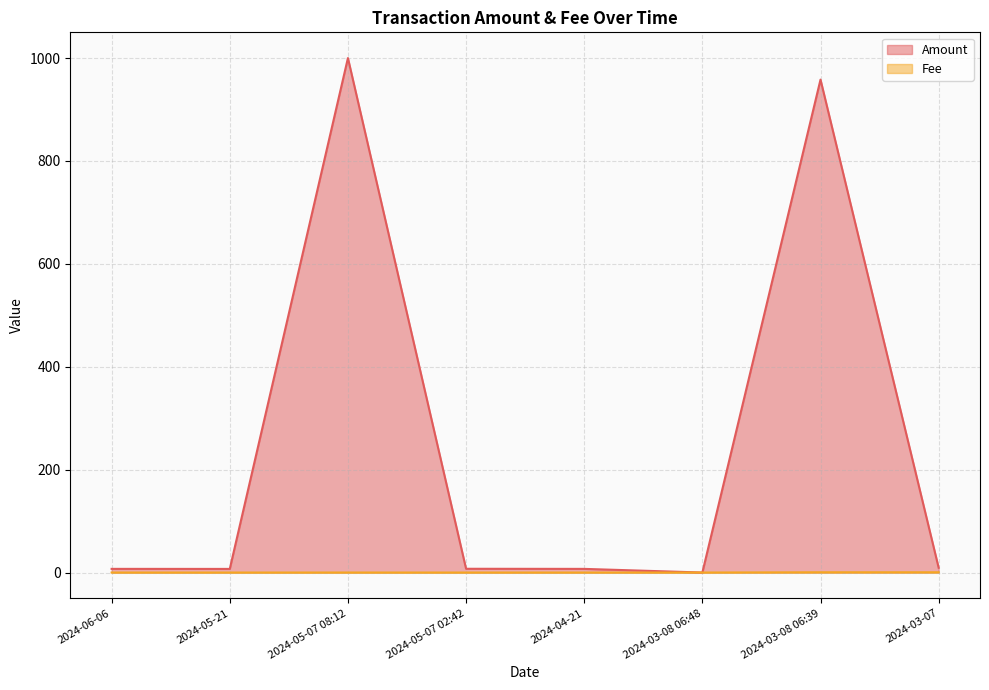

Which series ends up on top after the final intersection of Amount and Fee?

Amount